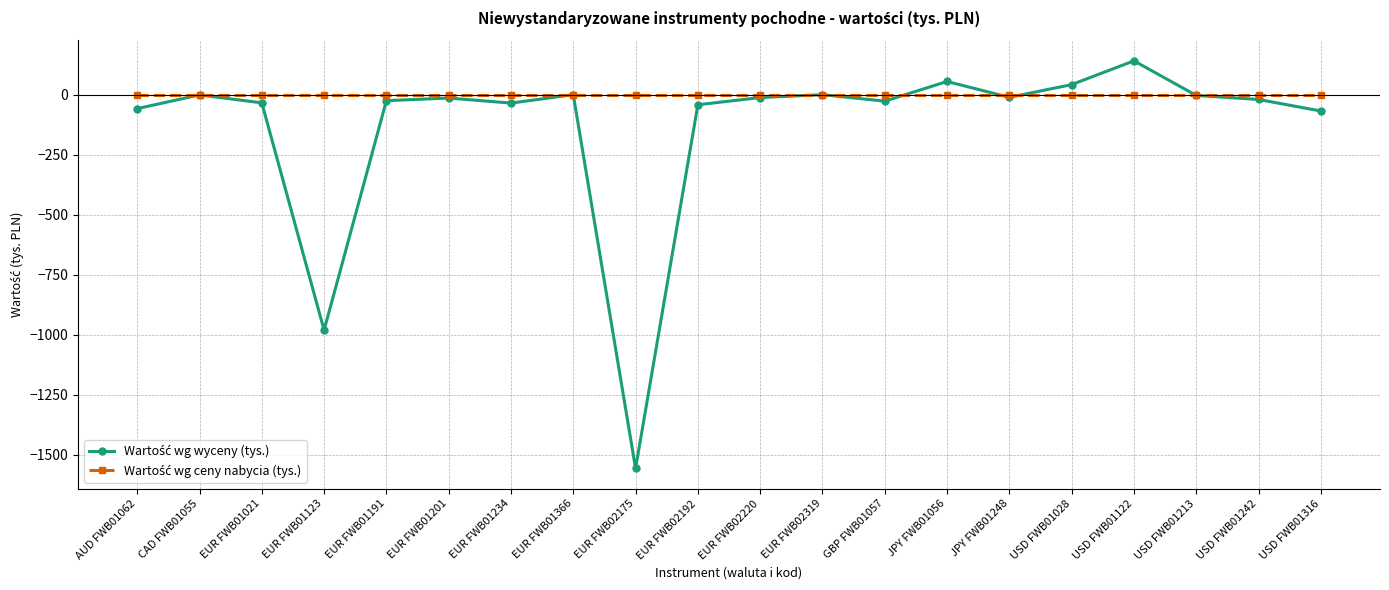

Is this an area chart (filled region under the line)?

No